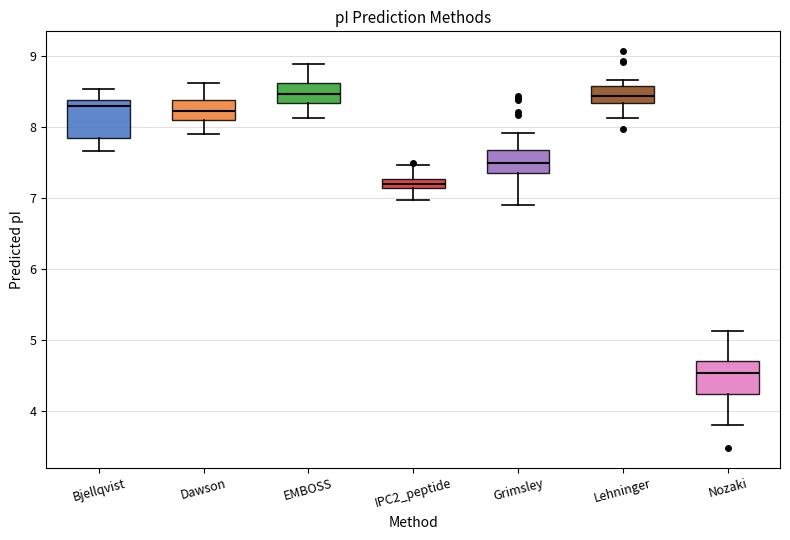

Where is the lower edge of the box for Bjellqvist on the y-axis? The values are not printed on the chart, so give them approximately, as read against the axis.

7.8